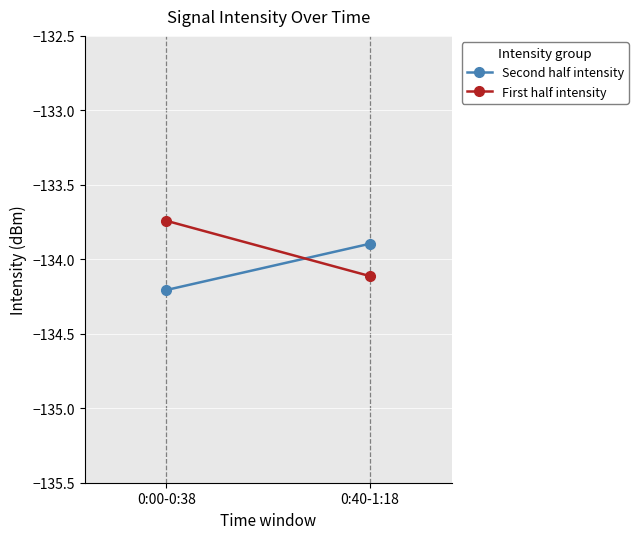

At which label does First half intensity reach its minimum?

0:40-1:18